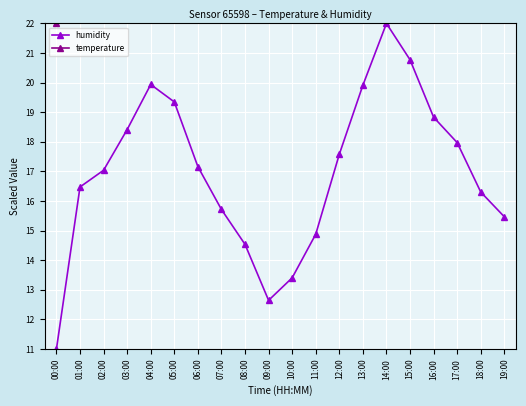

True or false: humidity and temperature intersect in this chart.

False